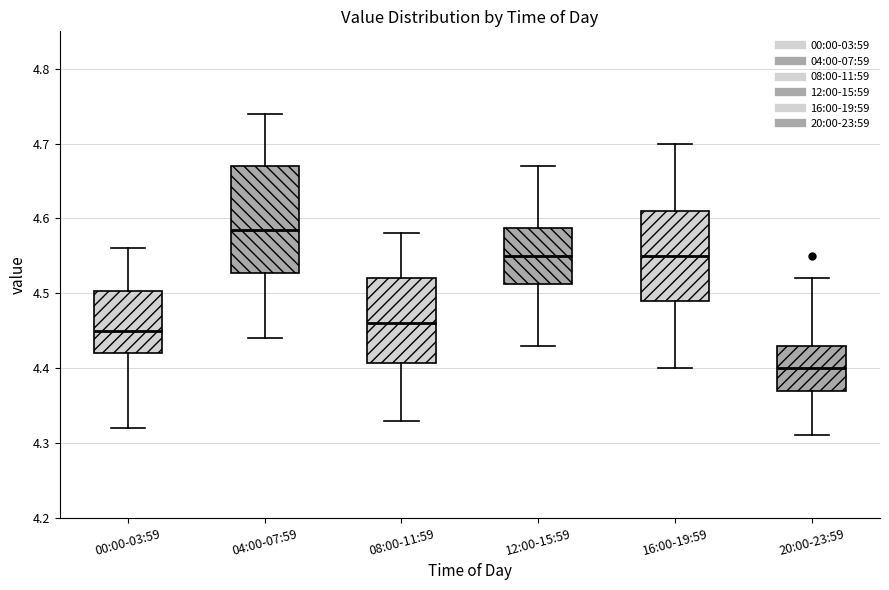

Comparing the boxes themselves (not the whiskers), which one is the tallest?

04:00-07:59